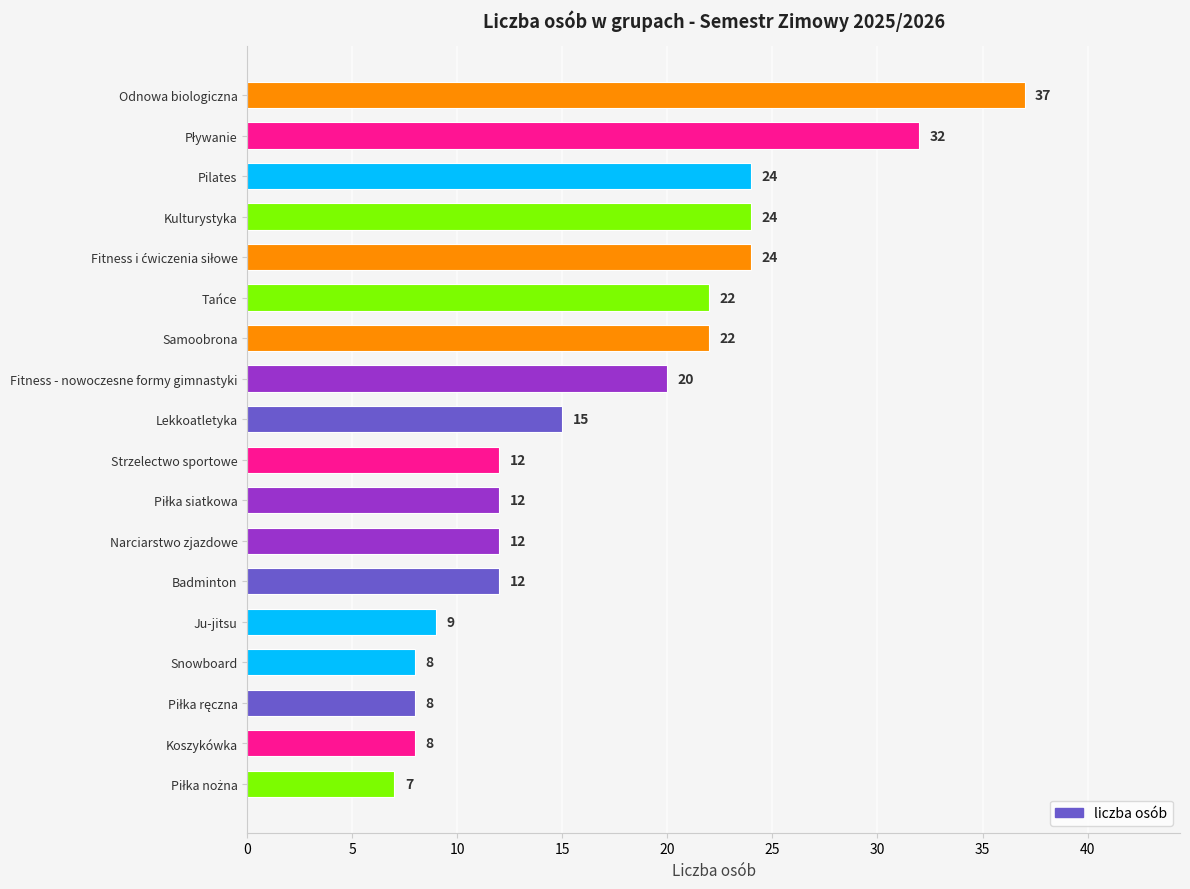

Does the chart contain stacked bars?

No